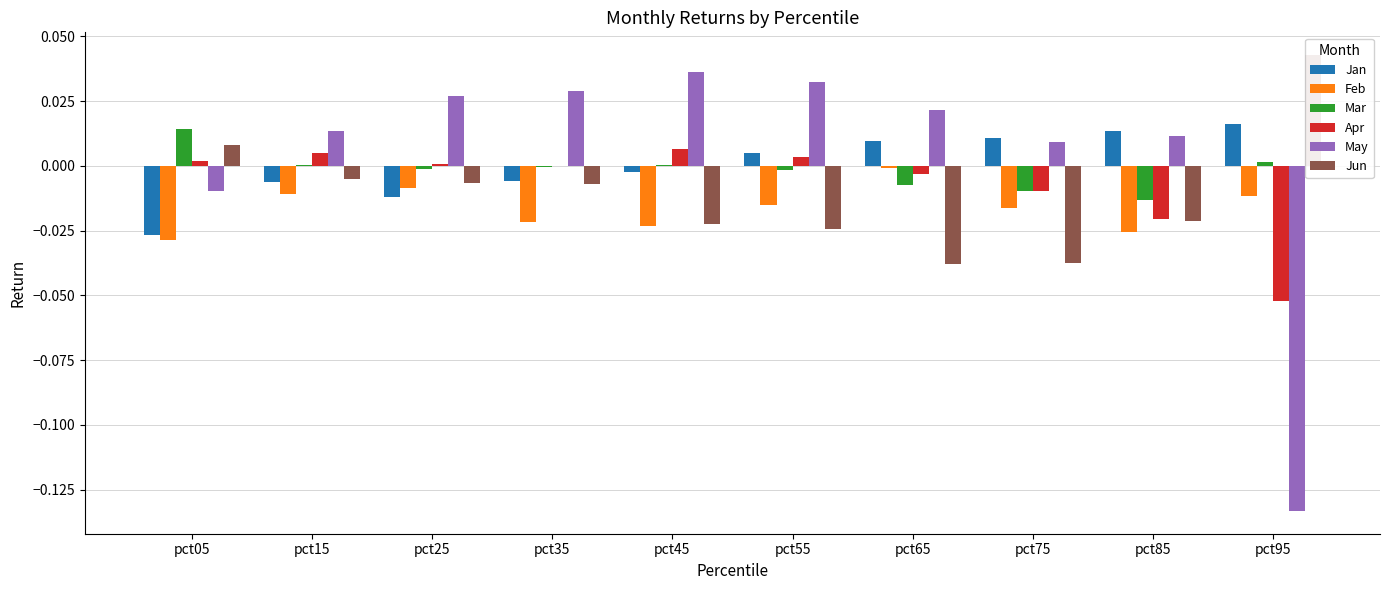

How many values in the Jun series exceed 0?

2